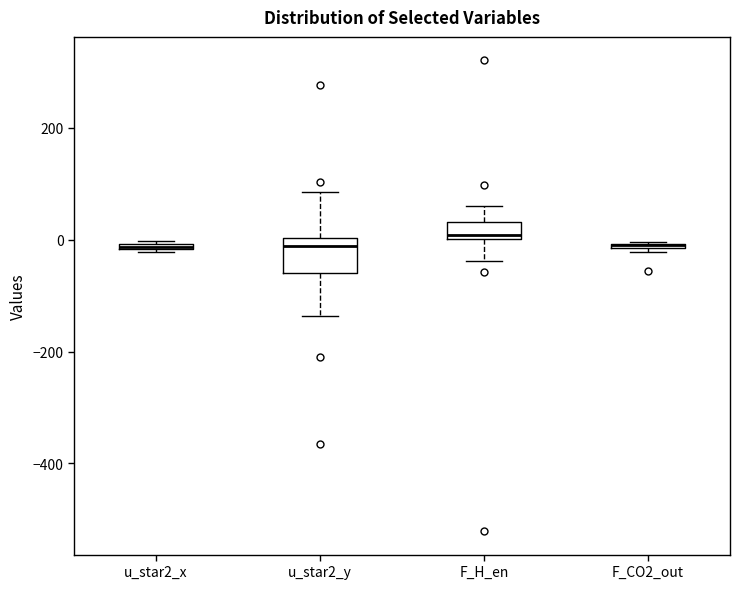

Where is the lower edge of the box for F_CO2_out on the y-axis? The values are not printed on the chart, so give them approximately, as read against the axis.

-20